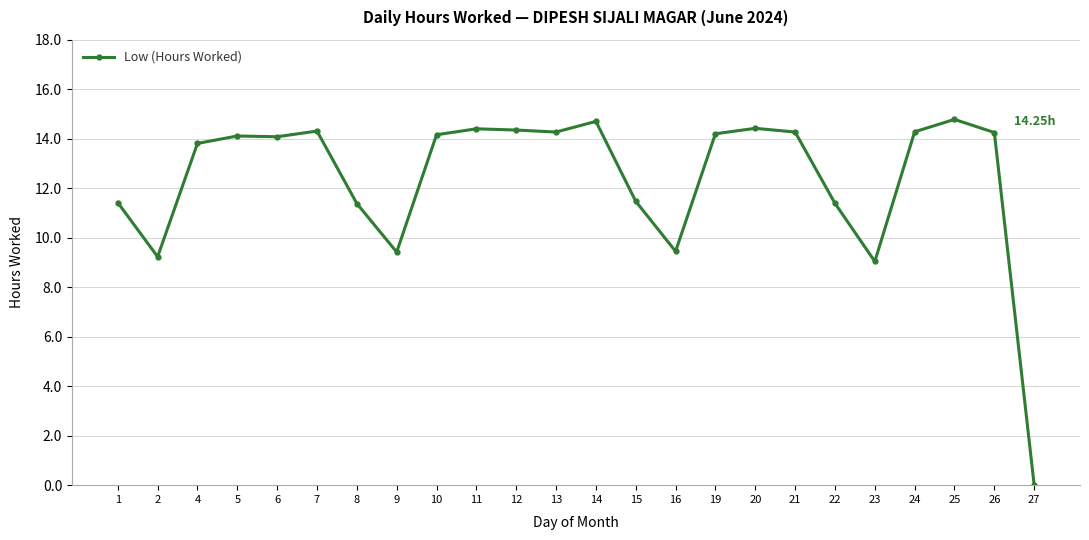

What is the difference between the values at 27 and 1?

11.4